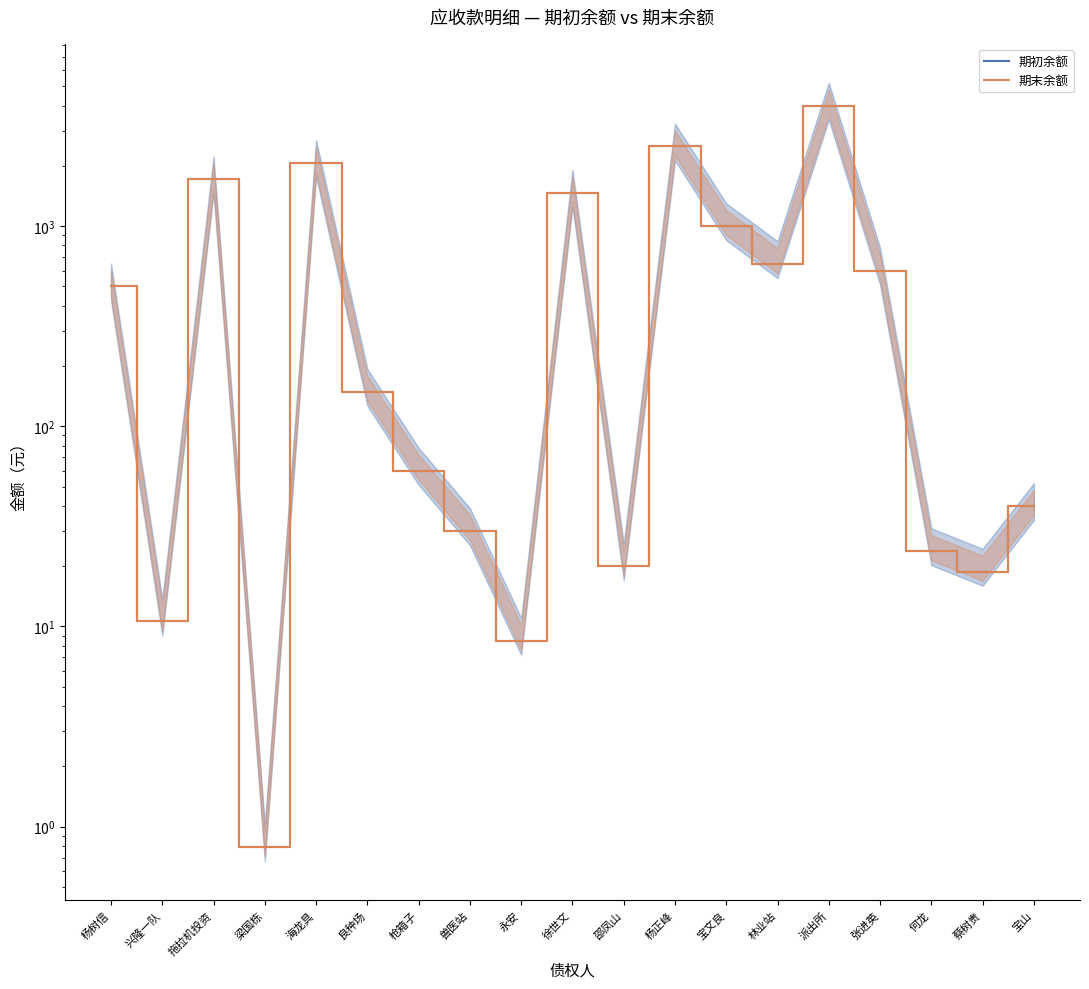

The value of 期末余额 at 兽医站 is 30.0. True or false?

True